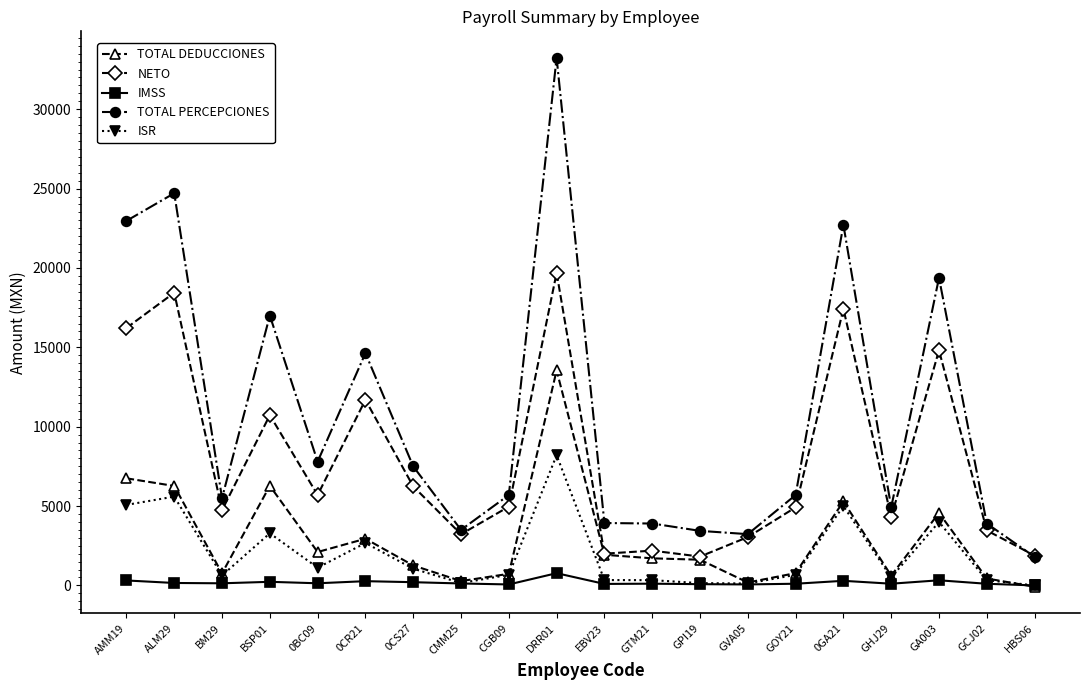

Which series has the largest range (max minus min)?

TOTAL PERCEPCIONES